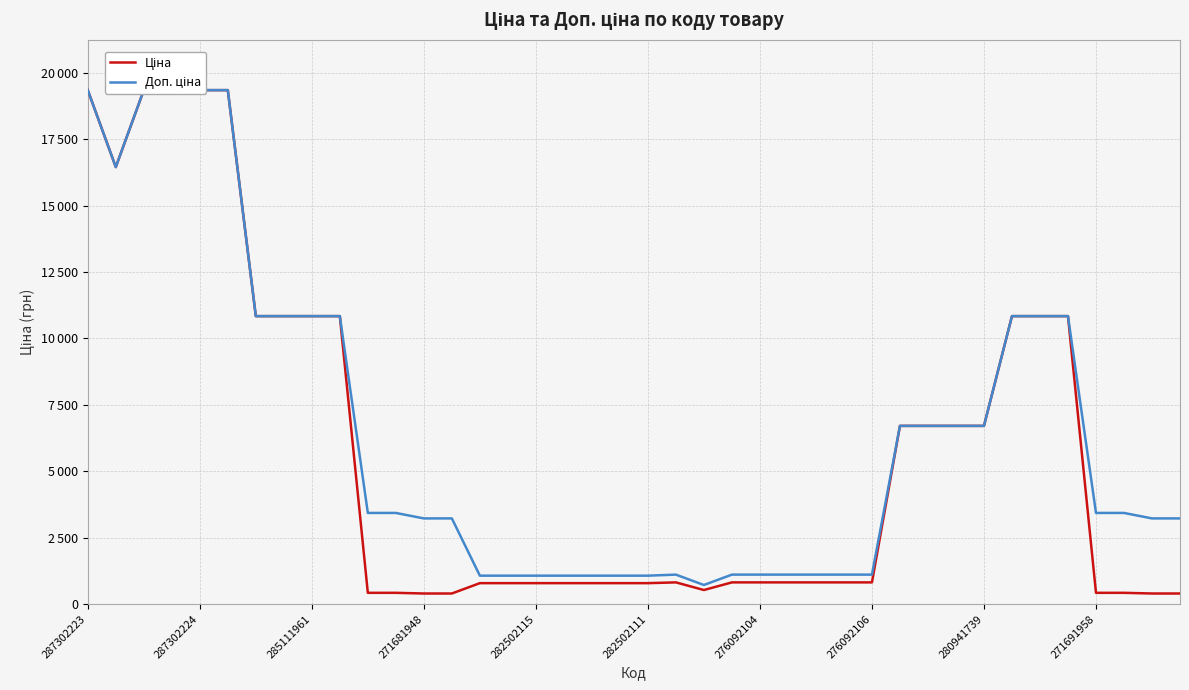

True or false: Доп. ціна and Ціна cross at least once.

False